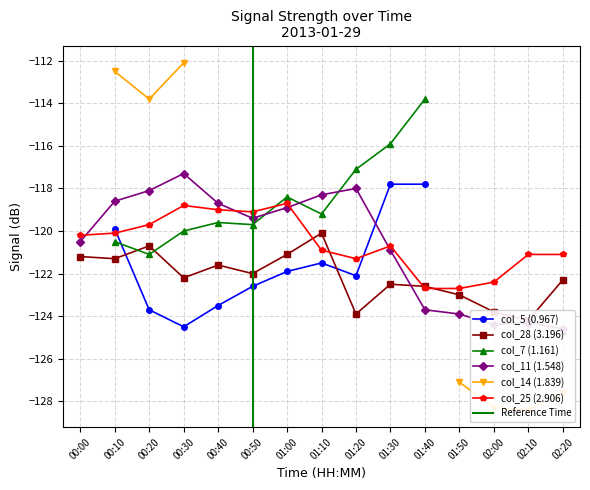

The col_25 (2.906) series shows -118.7 at 01:00. True or false?

True